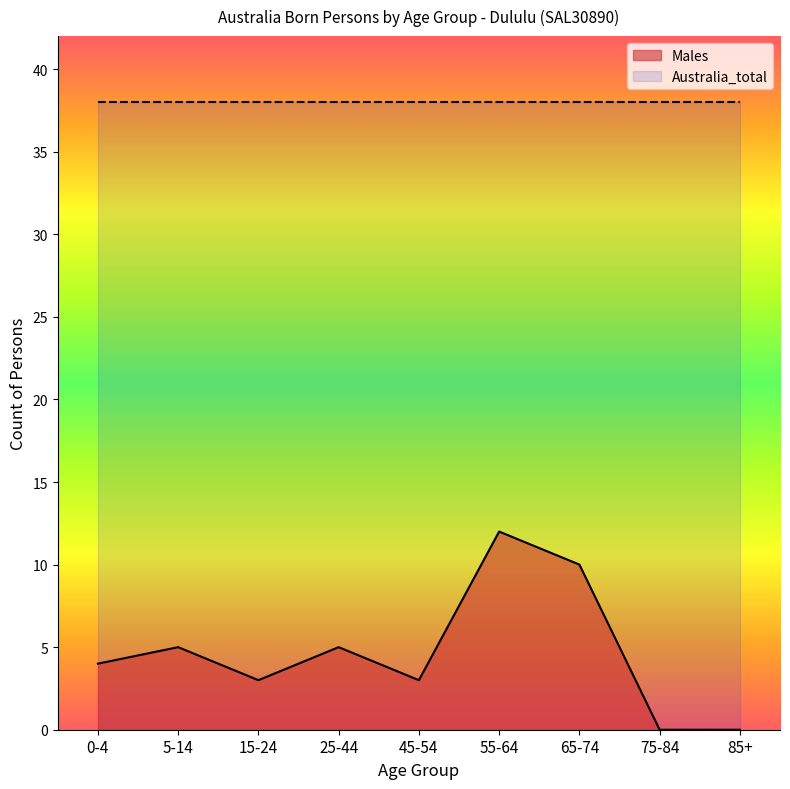

What is the difference between the maximum and minimum values?

12